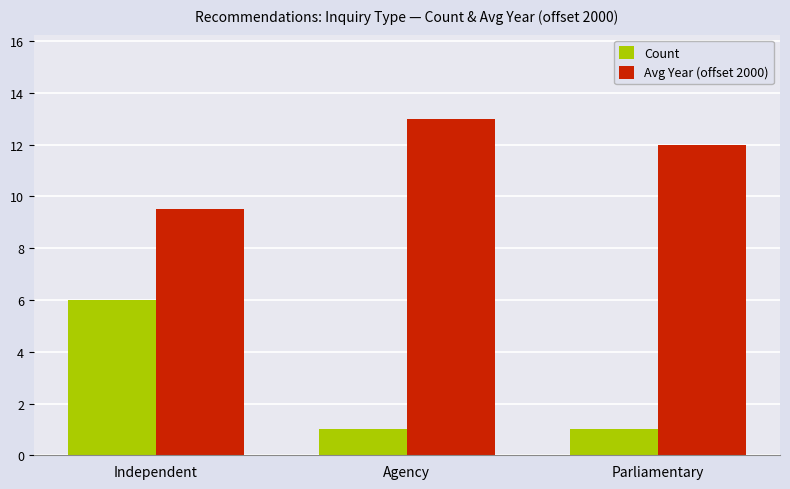

What is the label of the 3rd bar from the right?

Independent